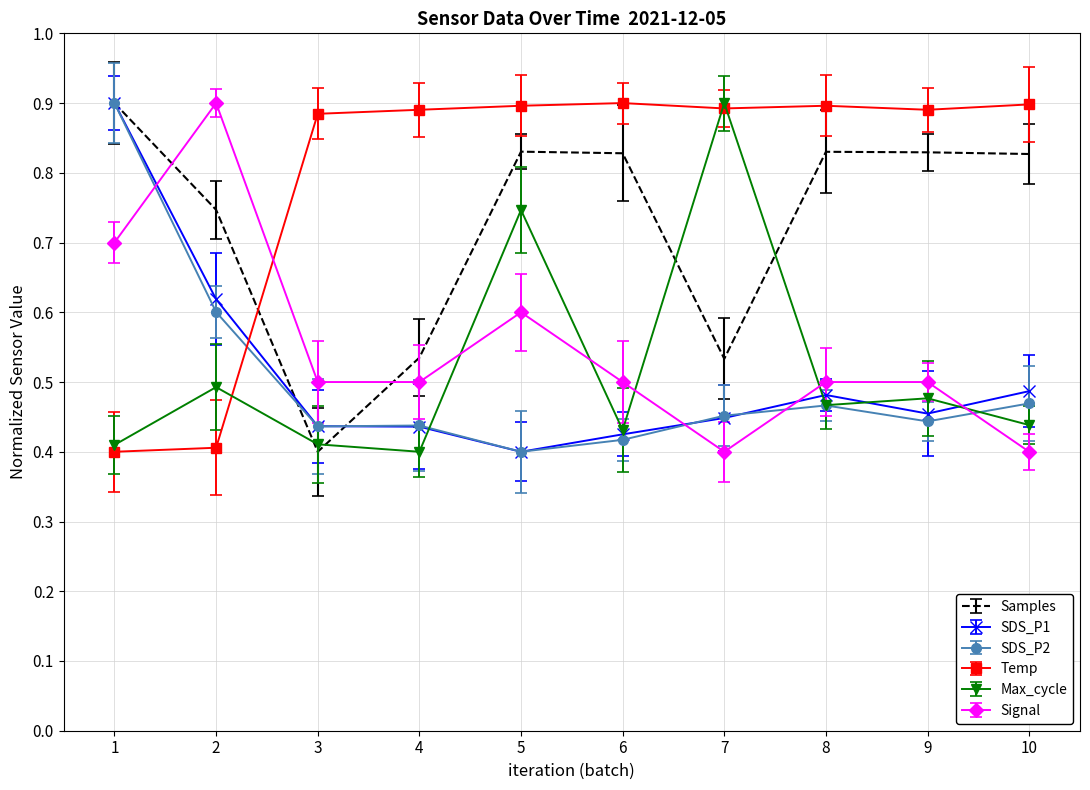

True or false: Max_cycle and SDS_P1 cross at least once.

True